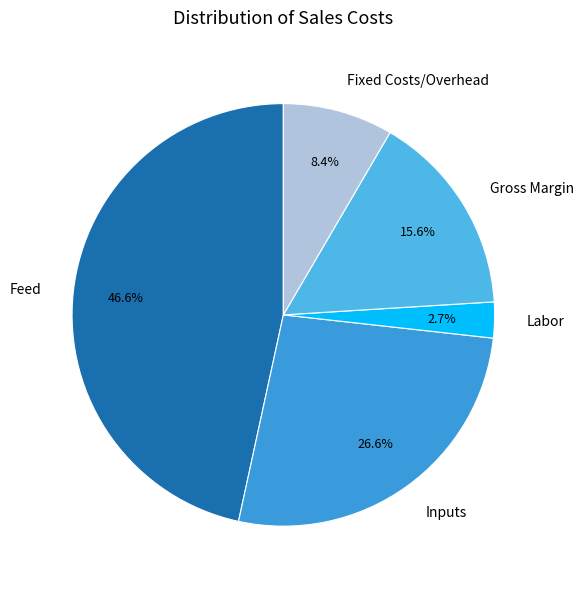

How many segments does this pie chart have?

5